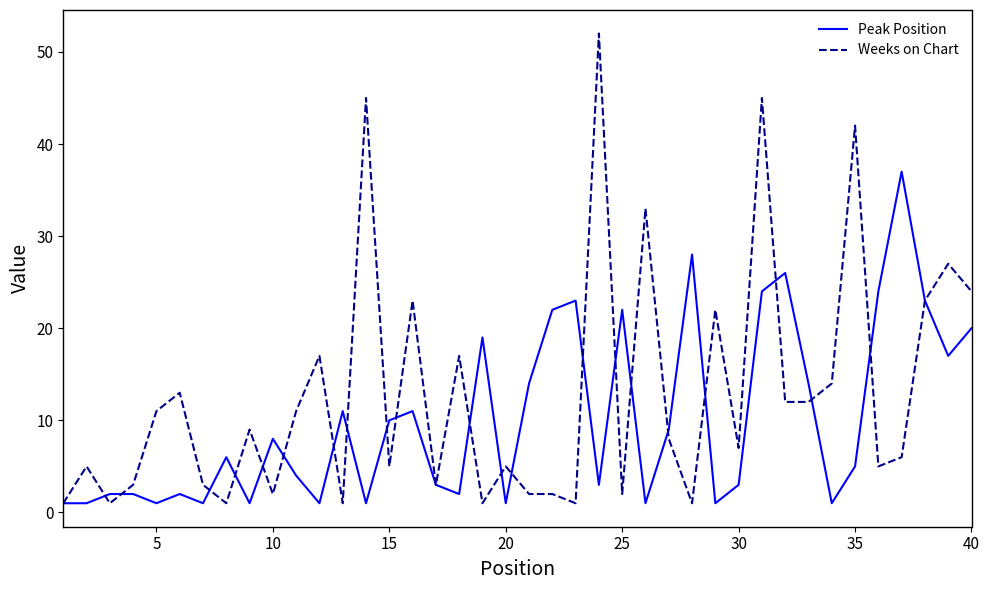

What is the maximum value shown in the chart?

52